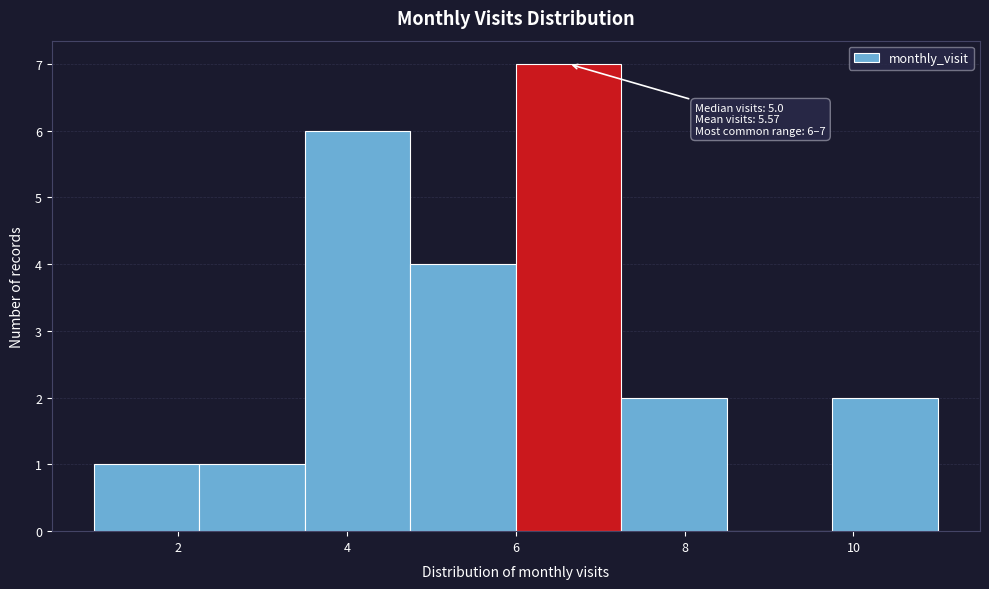

Which range on the x-axis has the tallest bar?

6.00 to 7.25